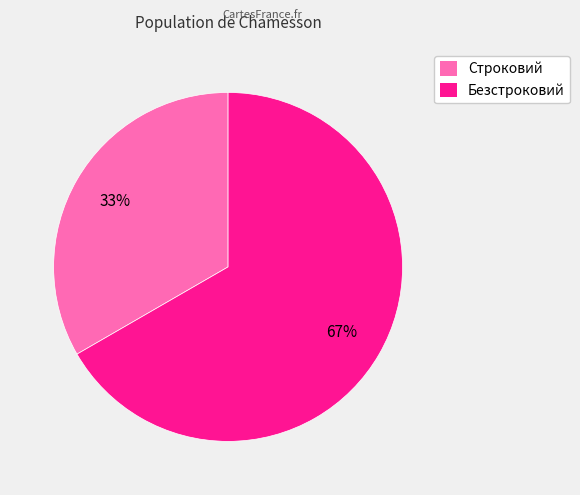

What percentage is the Строковий slice, to the nearest percent?

33%